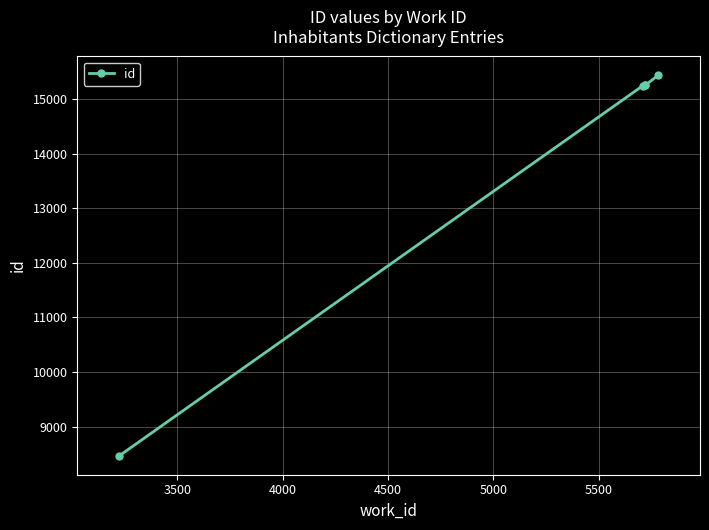

What is the average value?

13927